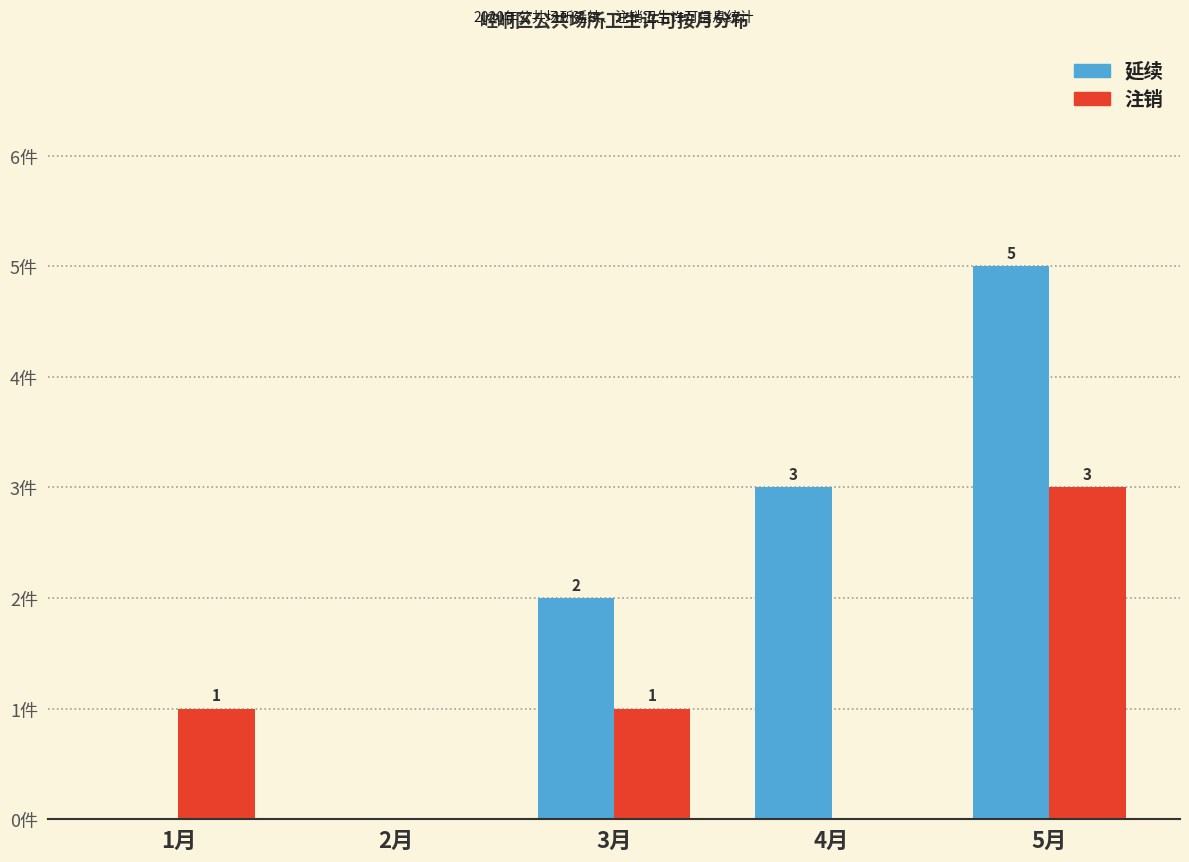

Which series has the largest total across all categories?

延续